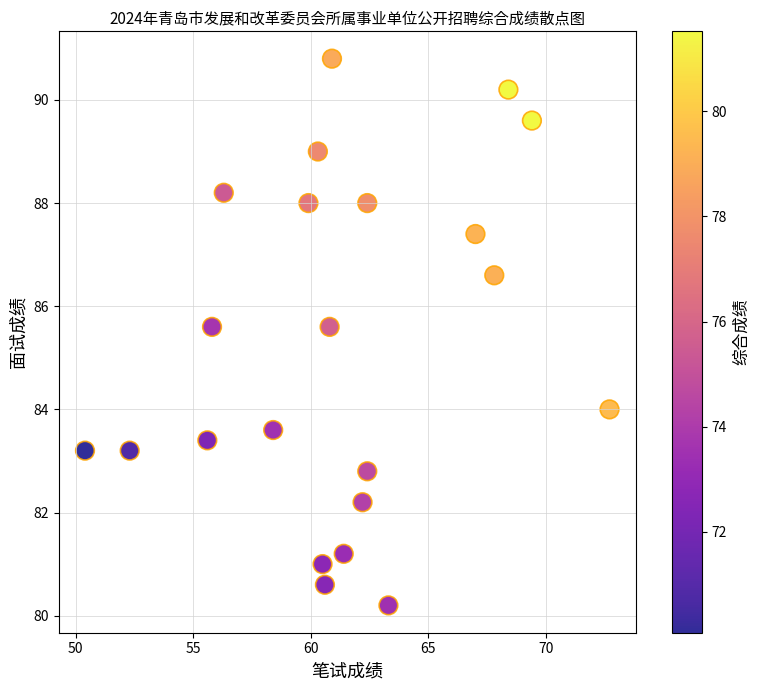

What is the range of X values (max minus min)?

22.3